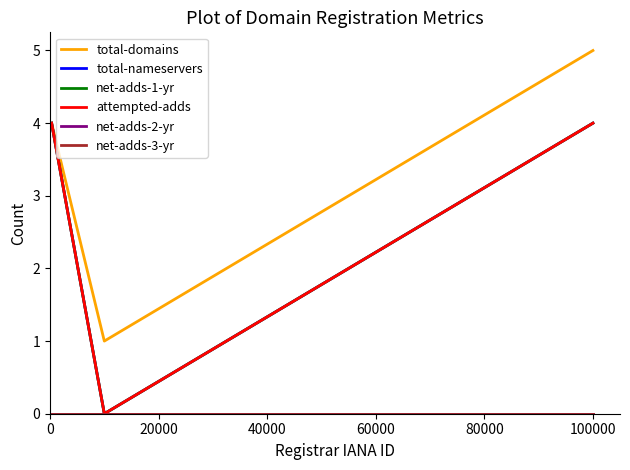

How many lines are shown in the chart?

6